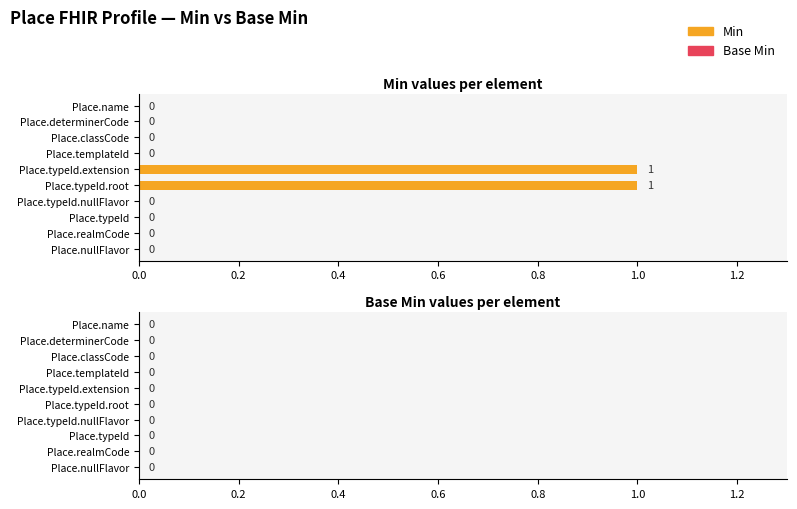

How many values are between 0 and 1?

10